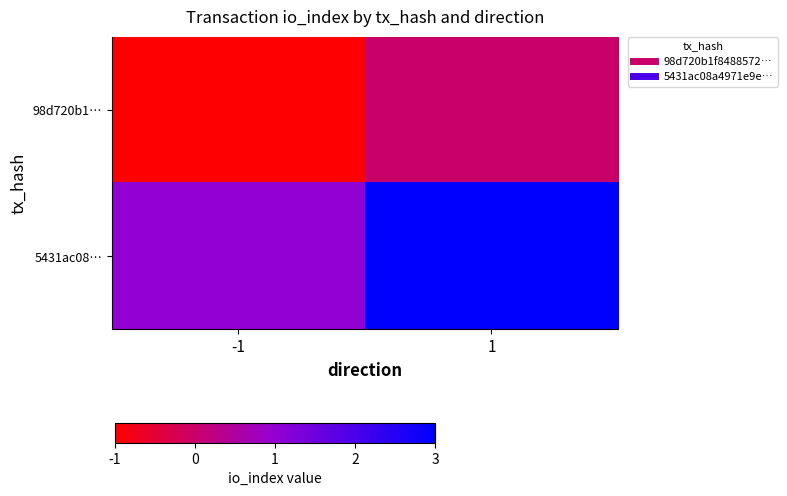

How many series are shown in this chart?

2